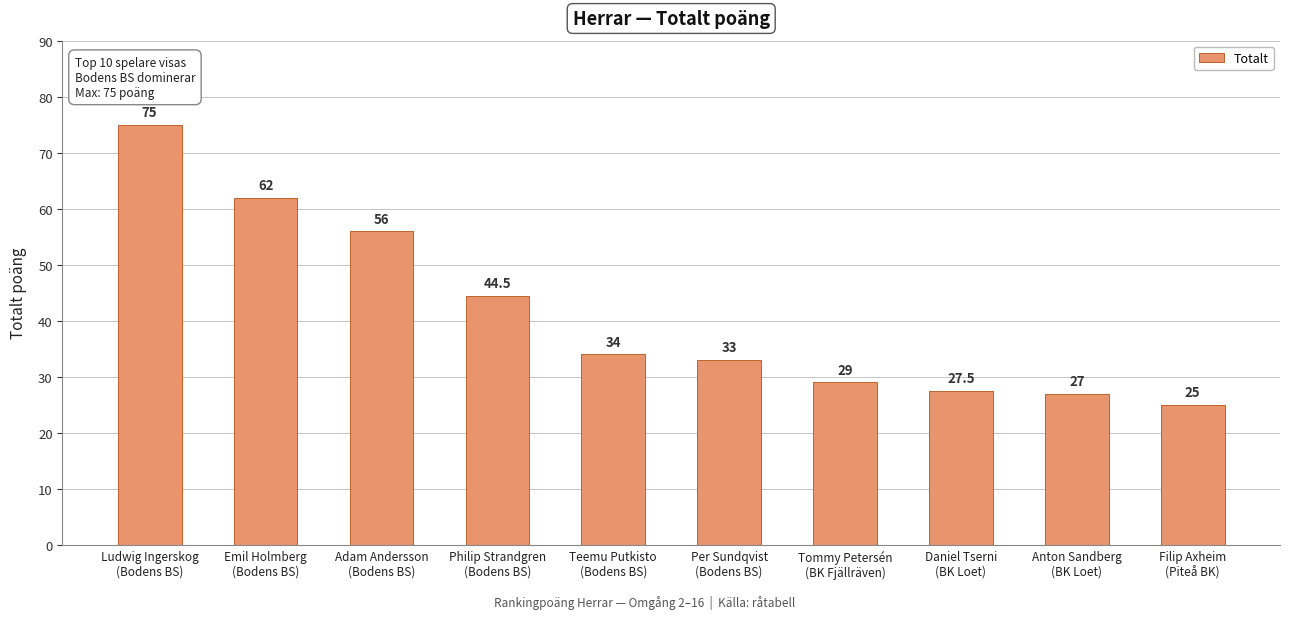

List the labels in order of value, smallest first.

Filip Axheim
(Piteå BK), Anton Sandberg
(BK Loet), Daniel Tserni
(BK Loet), Tommy Petersén
(BK Fjällräven), Per Sundqvist
(Bodens BS), Teemu Putkisto
(Bodens BS), Philip Strandgren
(Bodens BS), Adam Andersson
(Bodens BS), Emil Holmberg
(Bodens BS), Ludwig Ingerskog
(Bodens BS)